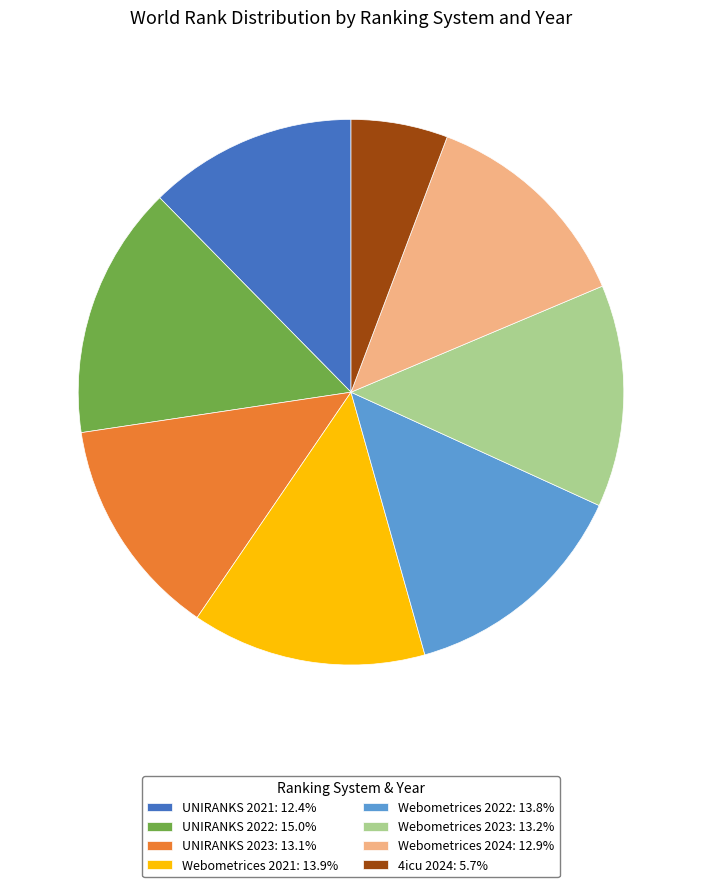

What is the ratio of the value at 4icu 2024: 5.7% to the value at Webometrices 2022: 13.8%?

0.4